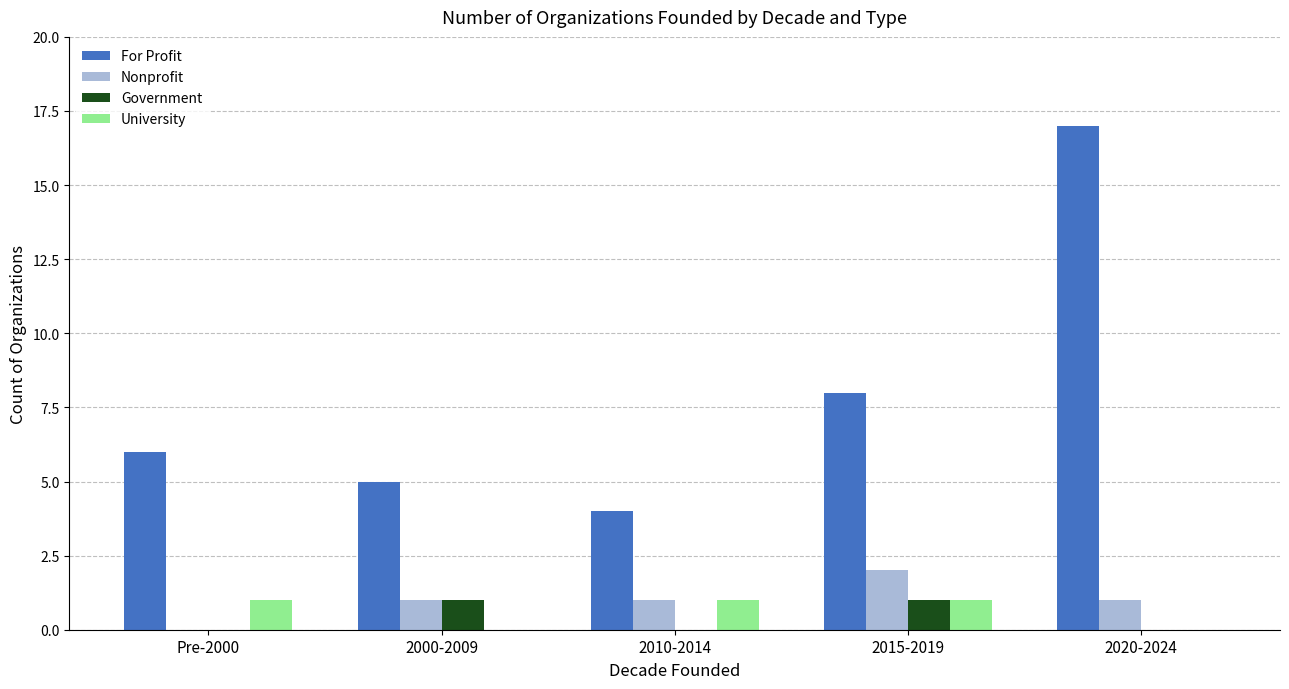

Is it true that University equals 1 at 2015-2019?

True